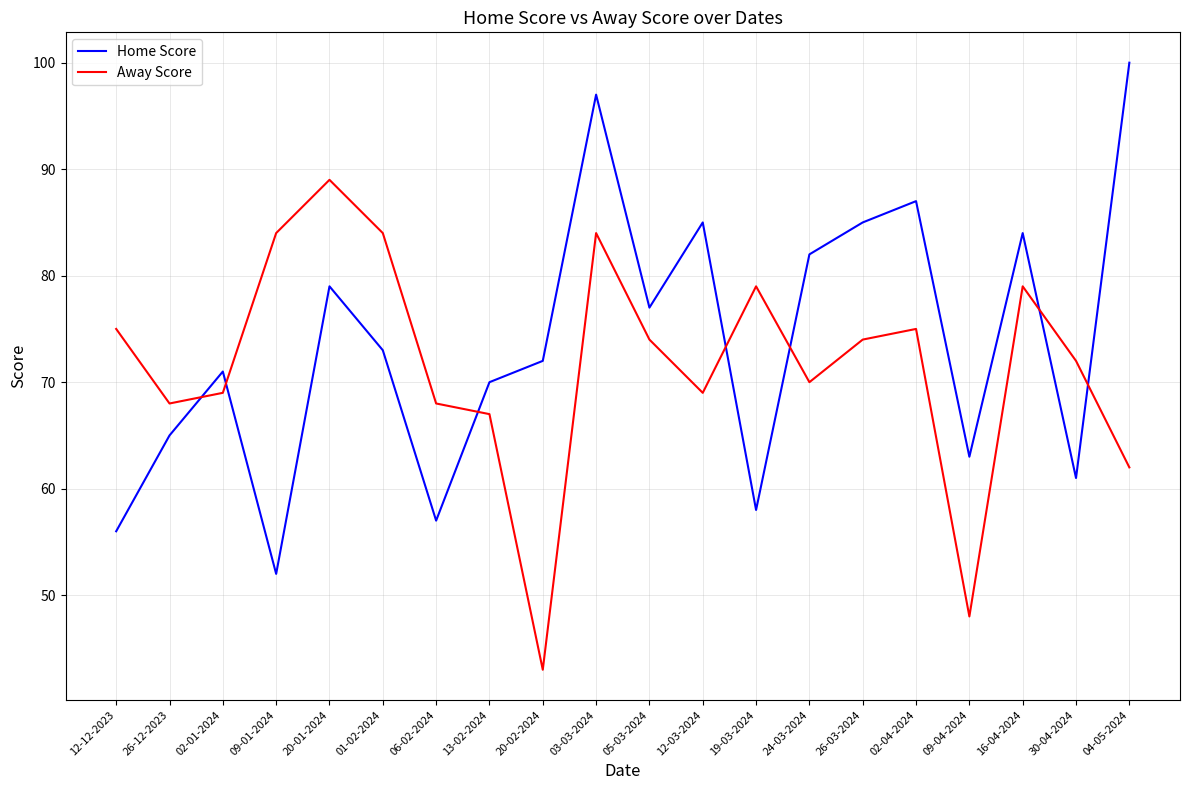

At which category is the sum across all series the highest?

03-03-2024